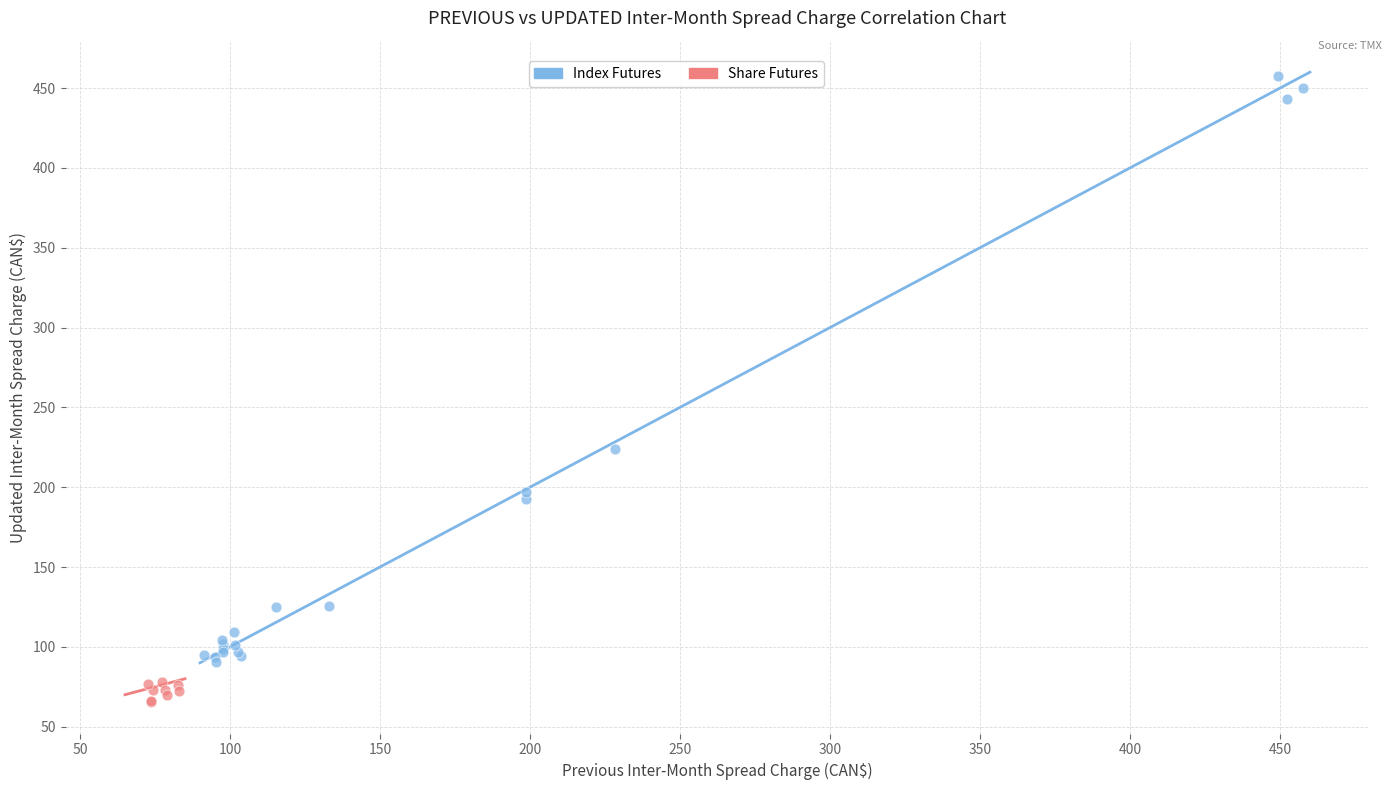

Which series contains the lowest Y value?

Share Futures